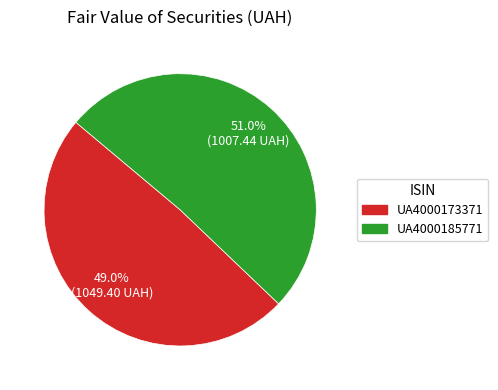

Does UA4000173371 represent more than half of the total?

No